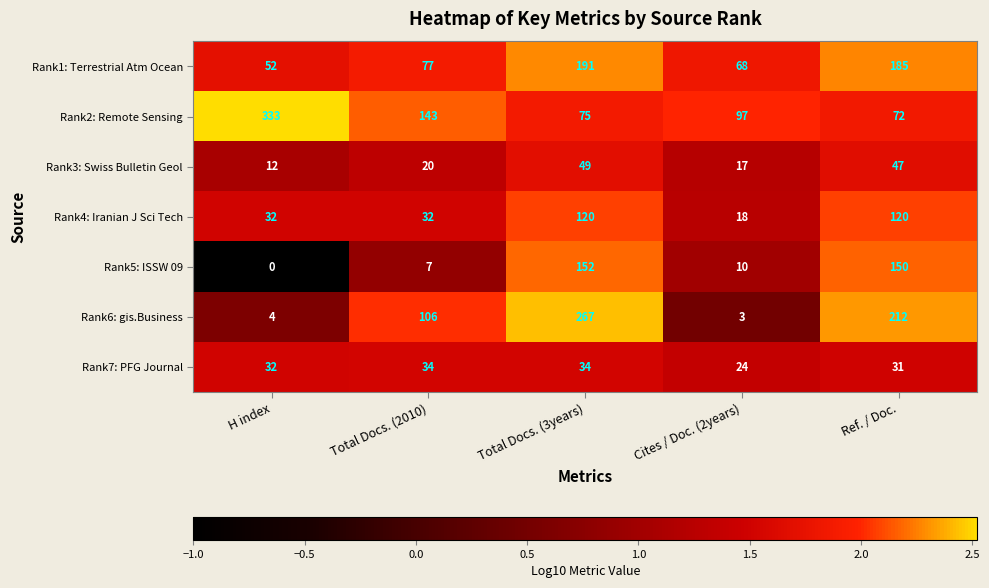

What is the greatest value displayed?

333